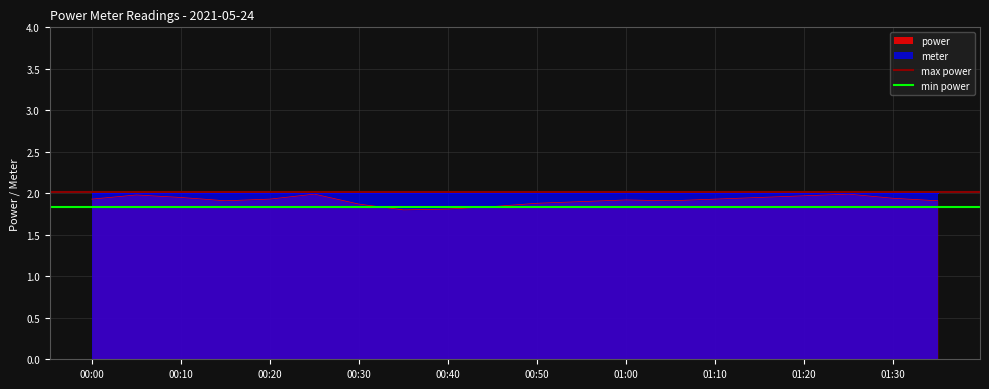

True or false: power has a value of 2.9 at 00:00.

False